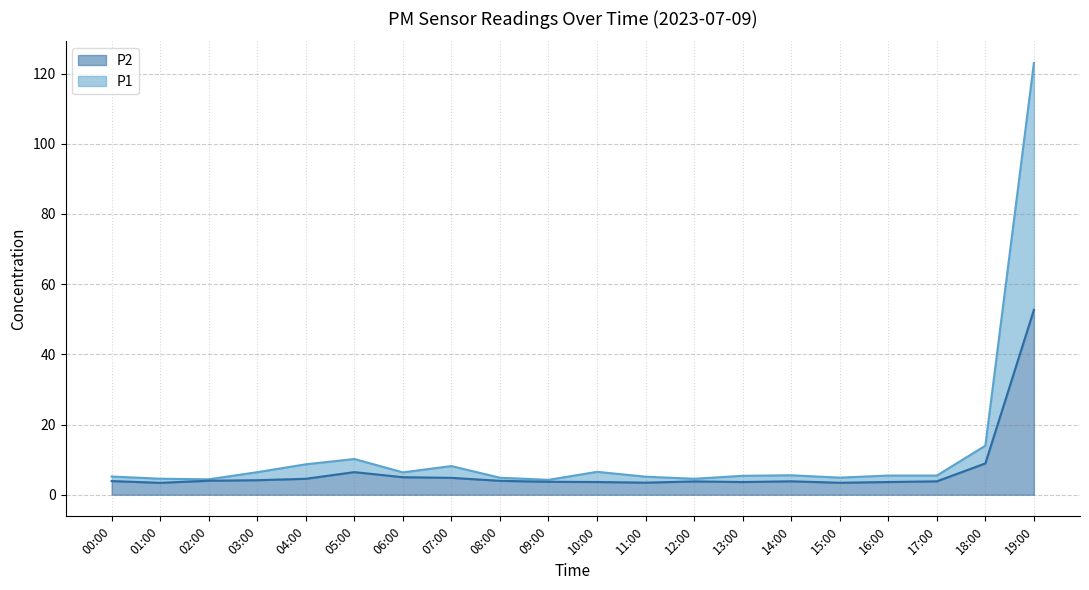

In P1, how many points are lower than both neighbors (excluding endpoints)?

5